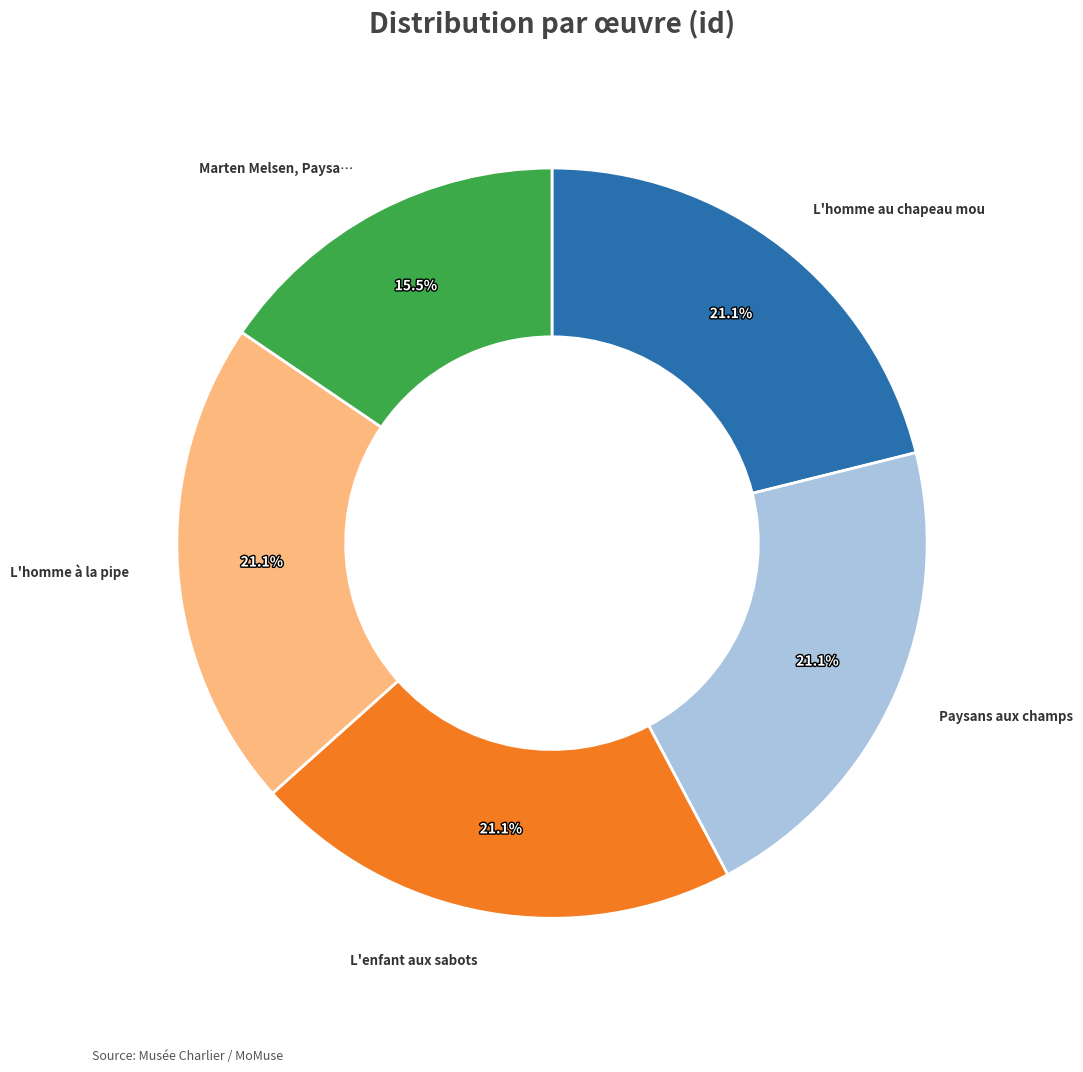

Does any single category account for the majority?

No